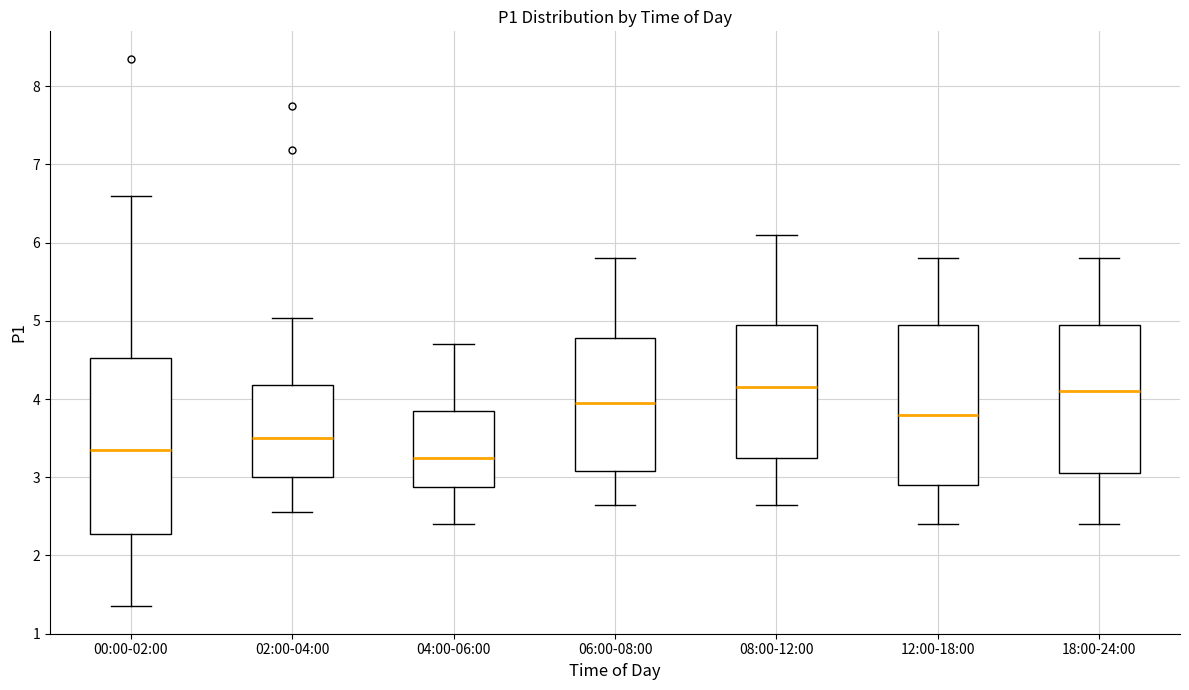

Reading left to right, transcribe this box plot: for each box, give where its median line is, the range the box spans, and where its two whiskers end, as read against the y-axis. The values are not printed on the chart, so give them approximately, as read against the axis.

00:00-02:00: median 3.4, box 2.3 to 4.5, whiskers 1.4 to 6.6
02:00-04:00: median 3.5, box 3.0 to 4.2, whiskers 2.6 to 5.0
04:00-06:00: median 3.3, box 2.9 to 3.9, whiskers 2.4 to 4.7
06:00-08:00: median 4.0, box 3.1 to 4.8, whiskers 2.7 to 5.8
08:00-12:00: median 4.2, box 3.3 to 5.0, whiskers 2.7 to 6.1
12:00-18:00: median 3.8, box 2.9 to 5.0, whiskers 2.4 to 5.8
18:00-24:00: median 4.1, box 3.1 to 5.0, whiskers 2.4 to 5.8